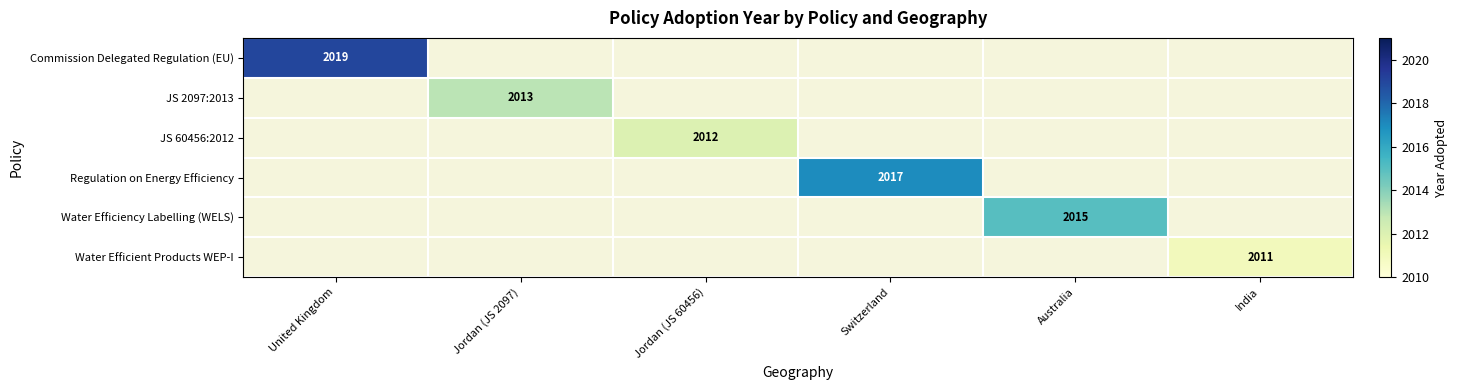

Count the number of categories in the chart.

6